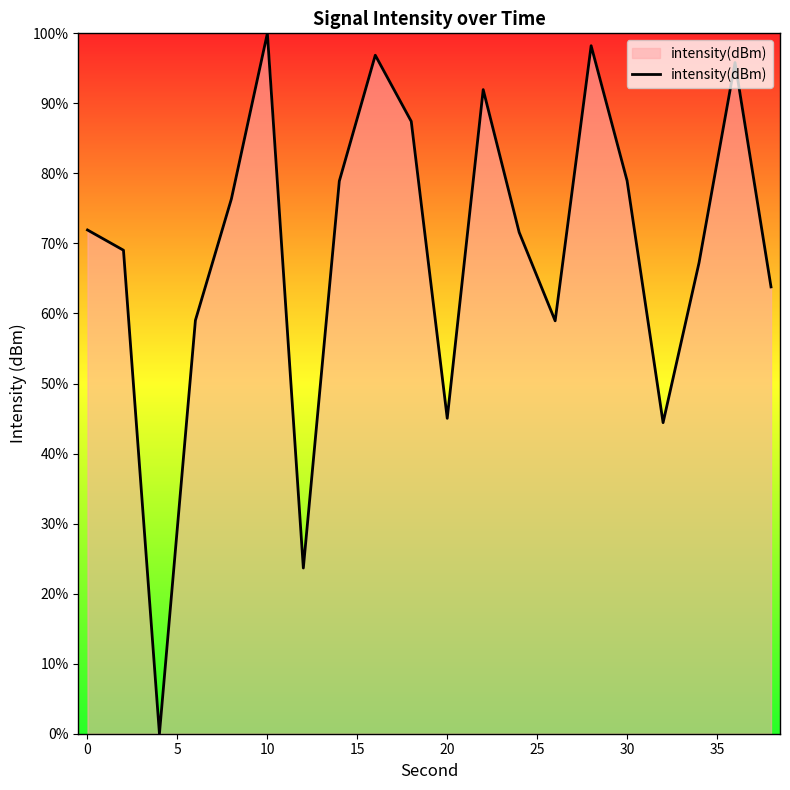

What is the difference between the maximum and minimum values?

100.0